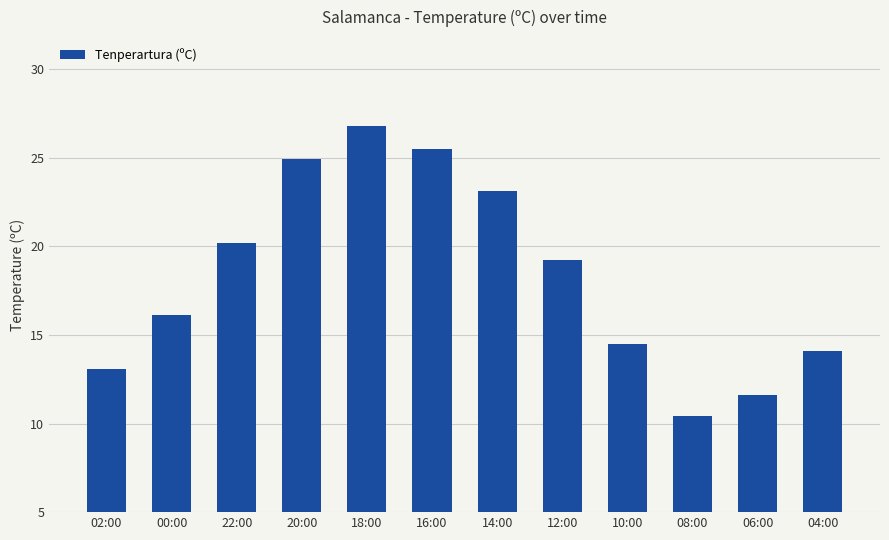

Which category has the lowest value across all series?

08:00